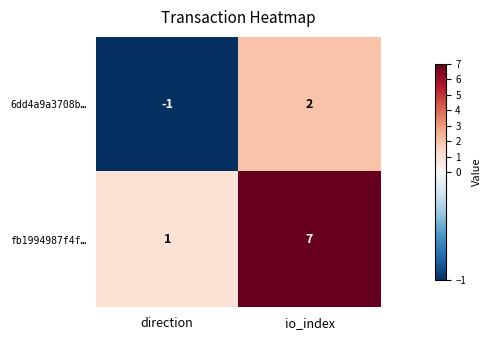

Which series has the largest total across all categories?

fb1994987f4f…